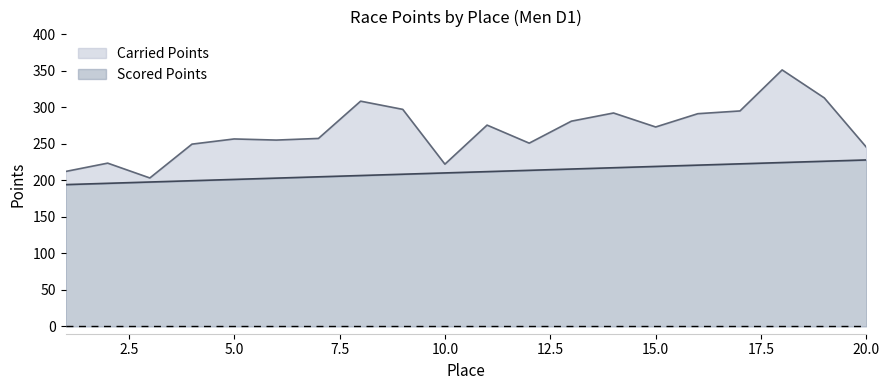

What is the value of the Carried Points point at the 11th from the left?

275.7